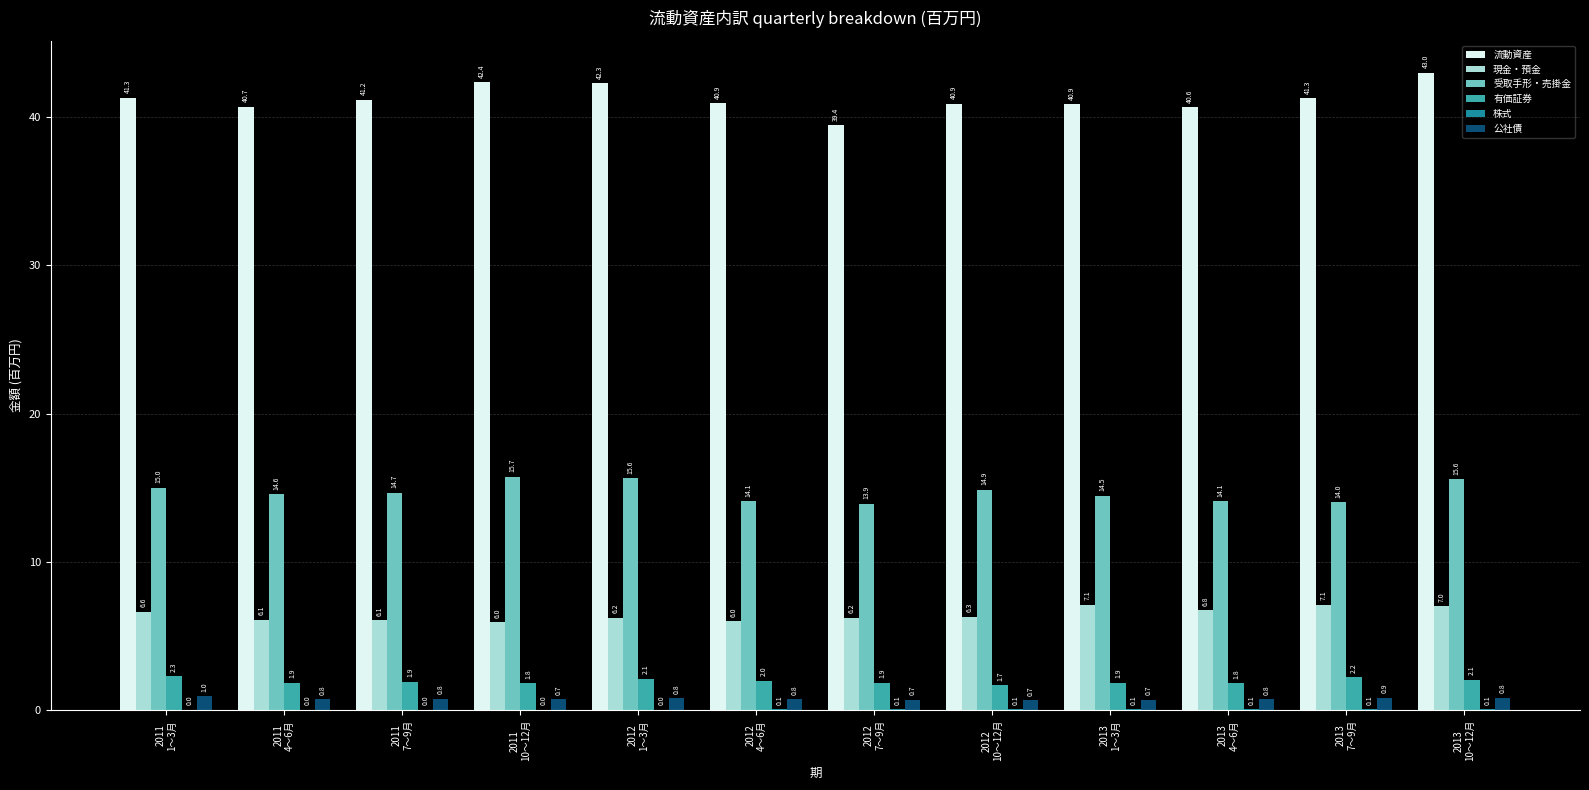

Which series has the largest range (max minus min)?

流動資産